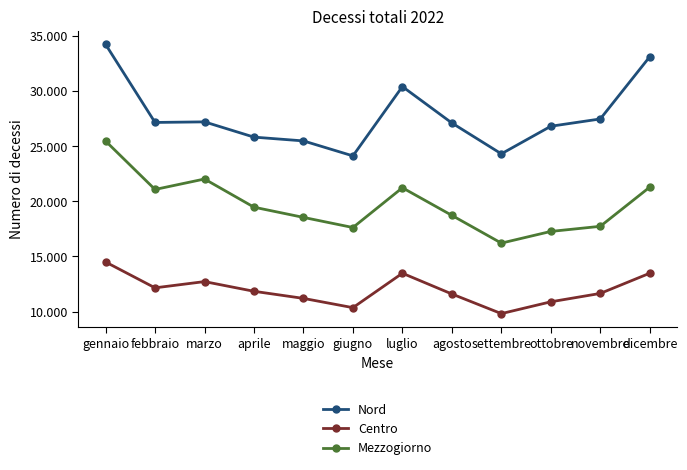

Which category has the lowest value in the Centro series?

settembre